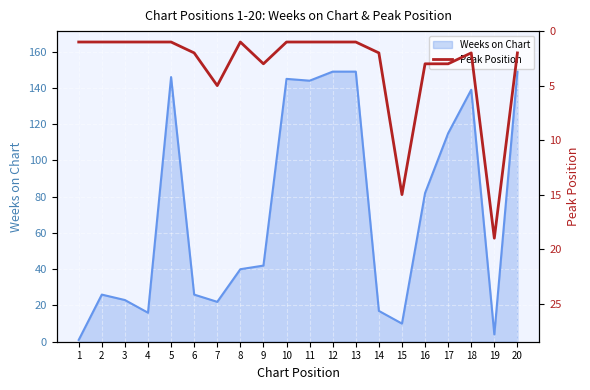

Where is Weeks on Chart nearest to the value 75?

16